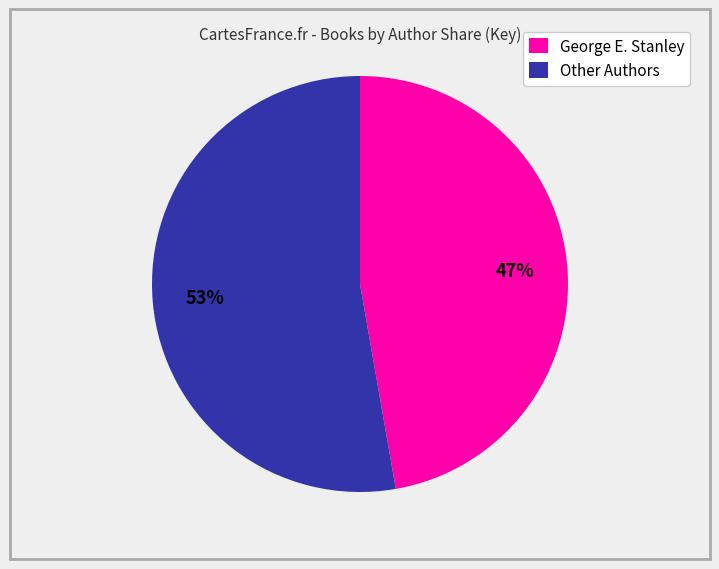

Does Other Authors account for over 50% of the chart?

Yes